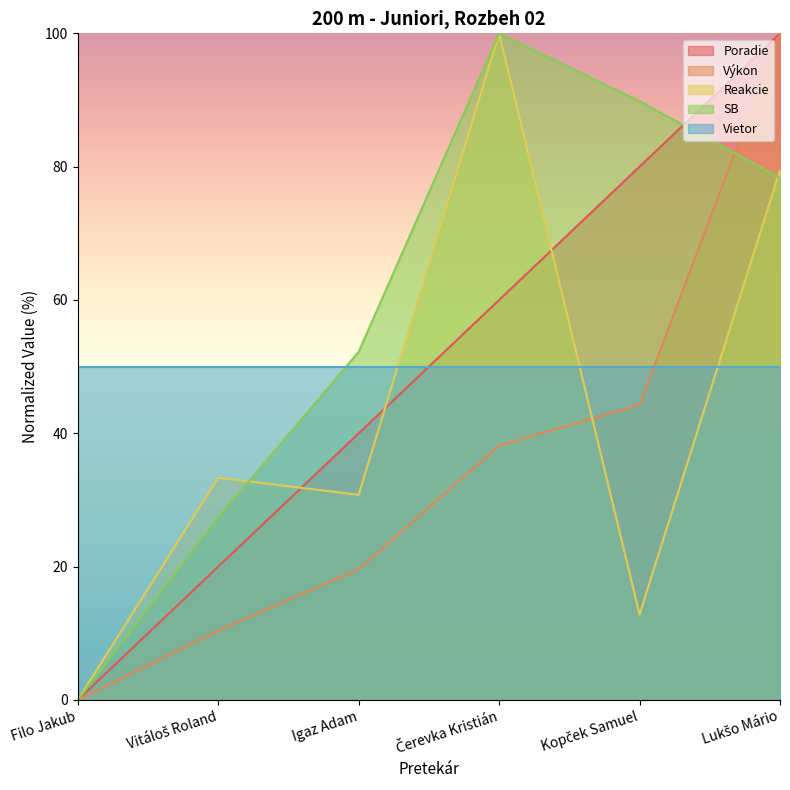

The value of Výkon at Čerevka Kristián is 38.2. True or false?

True